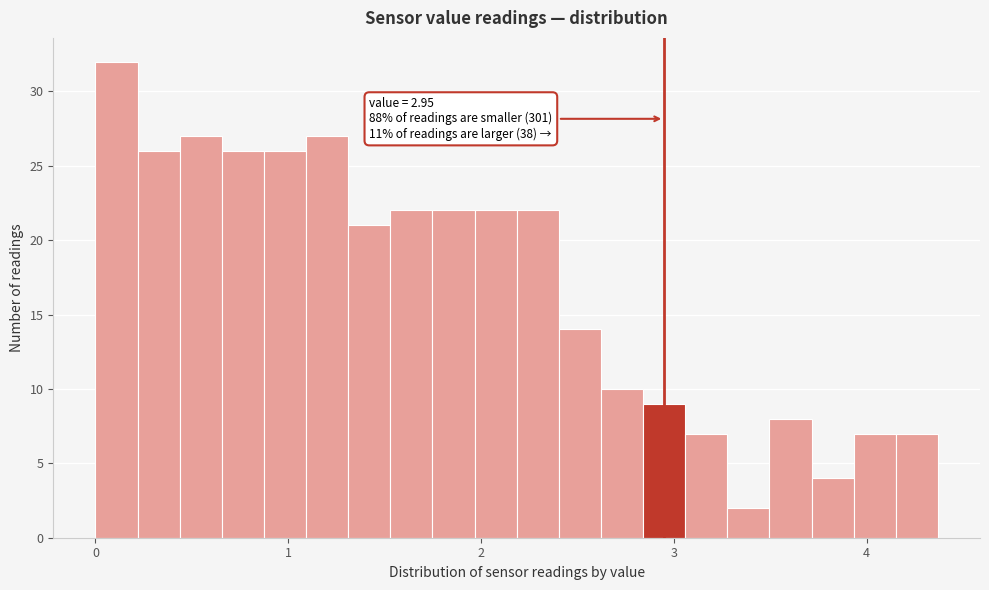

Around what value on the x-axis is the tallest bar? Give the approximate position of its centre, as read against the axis.

0.1